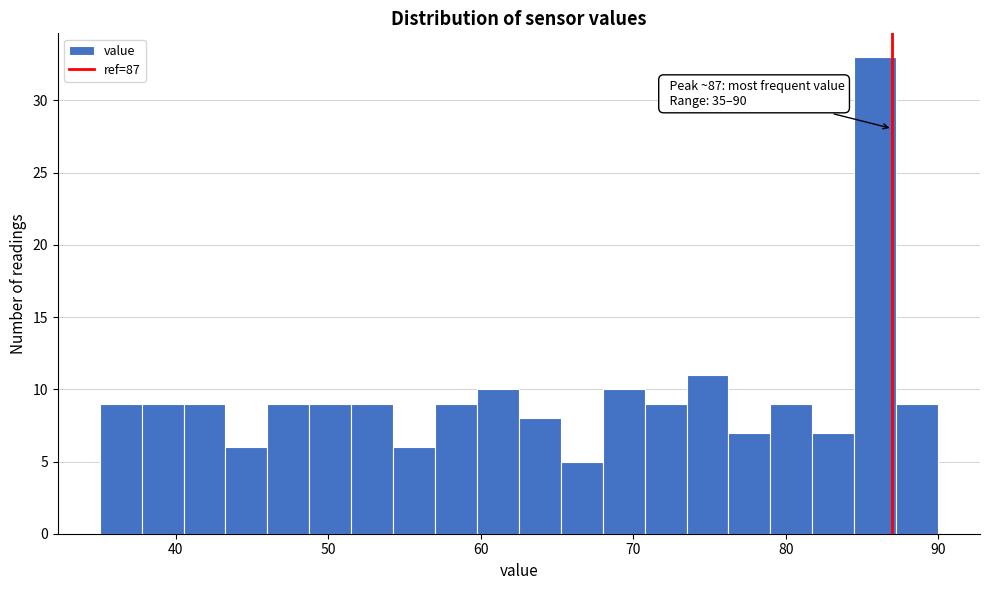

Read against the x-axis, roughly where is the centre of the tallest bar?

86